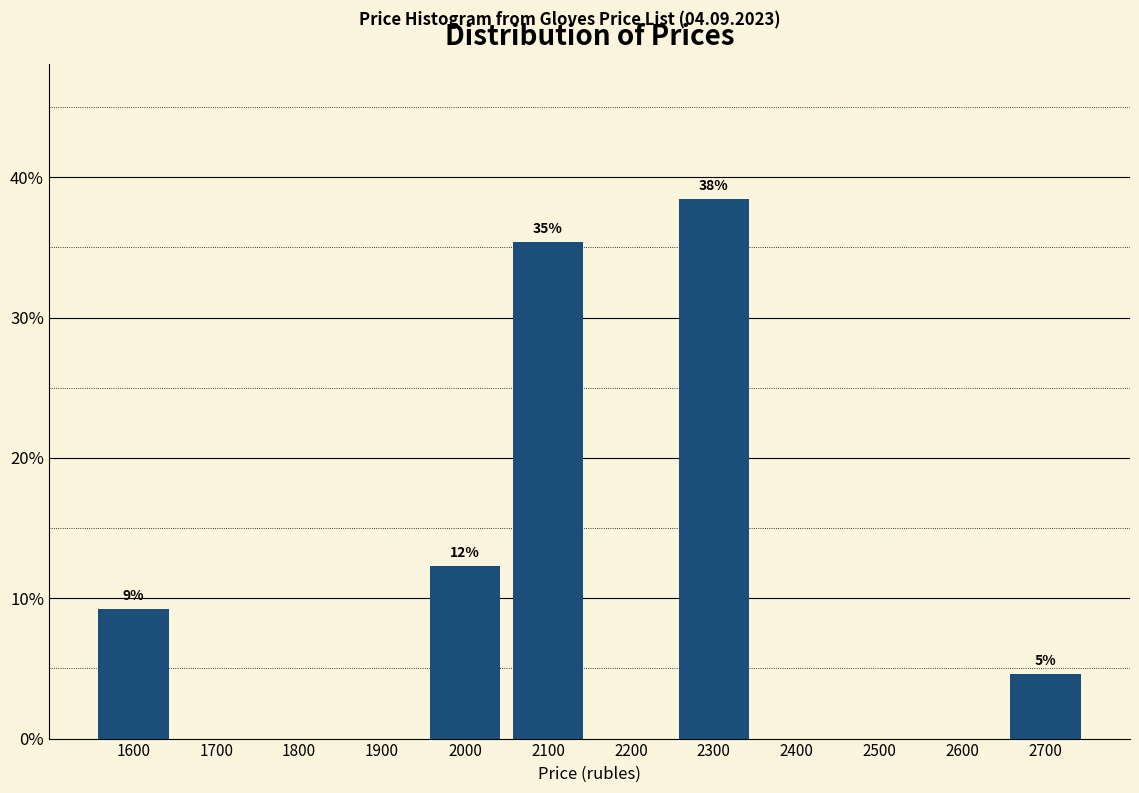

Over which range of the x-axis is the bar tallest?

2250 to 2350